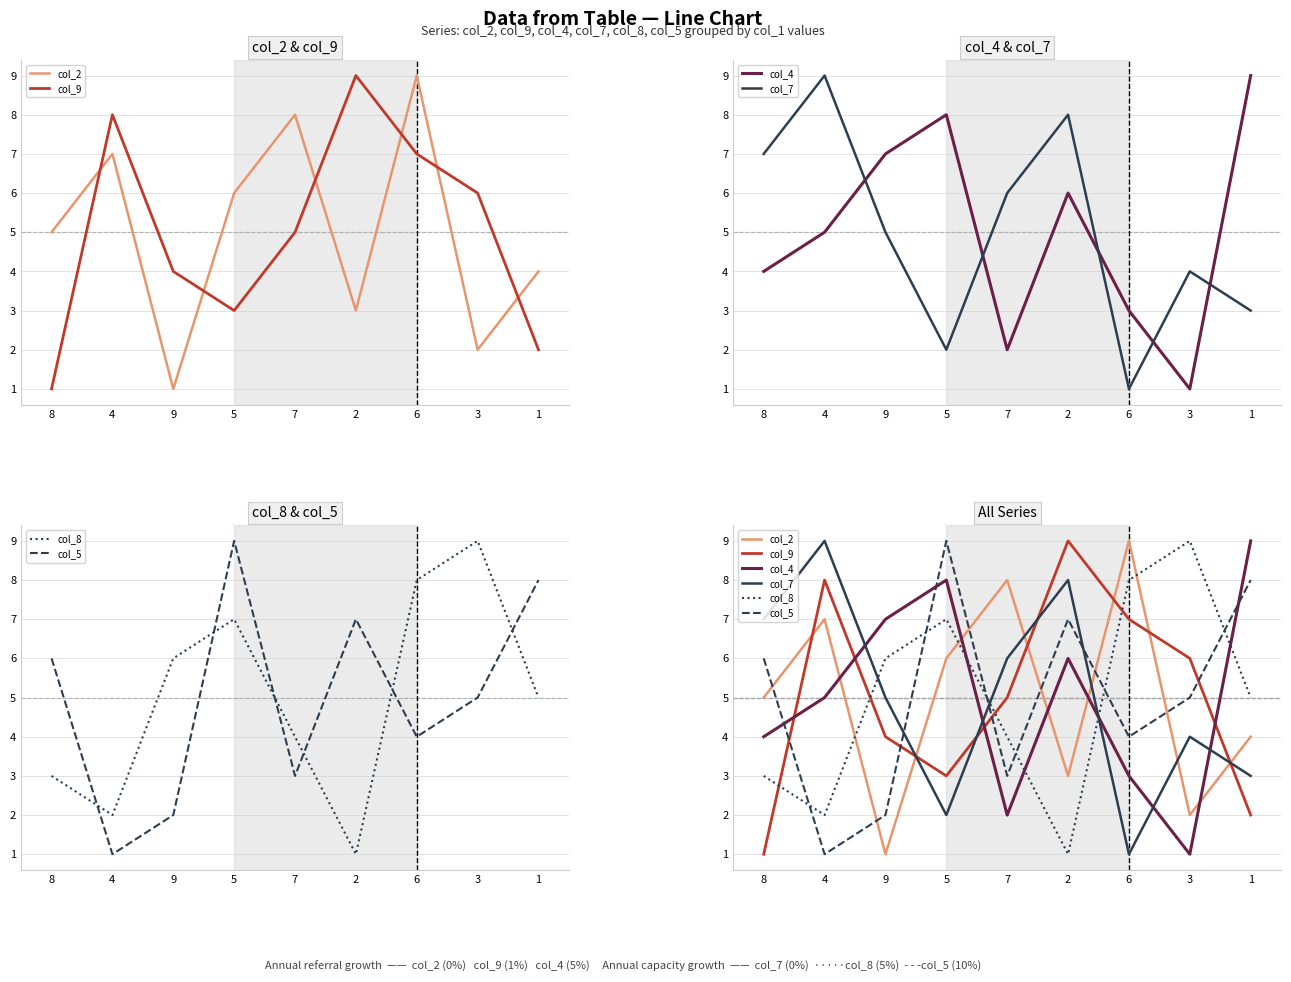

What is the difference between the highest and lowest values at 3?

8